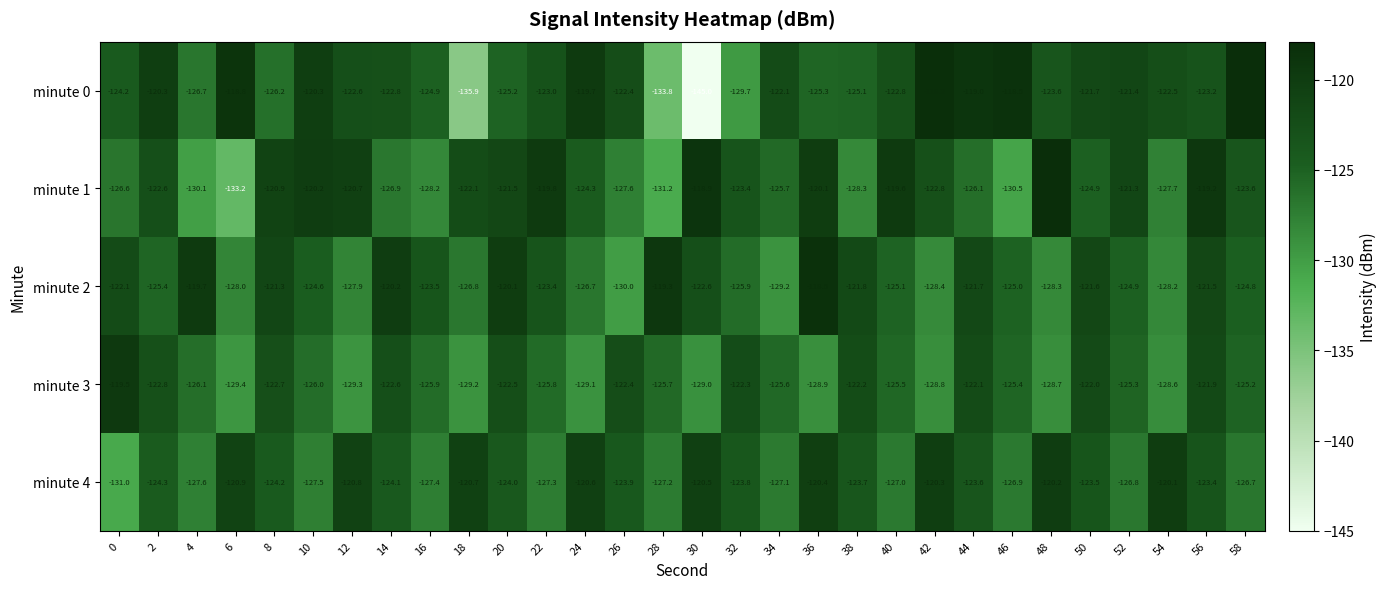

Which series has the largest total across all categories?

minute 0